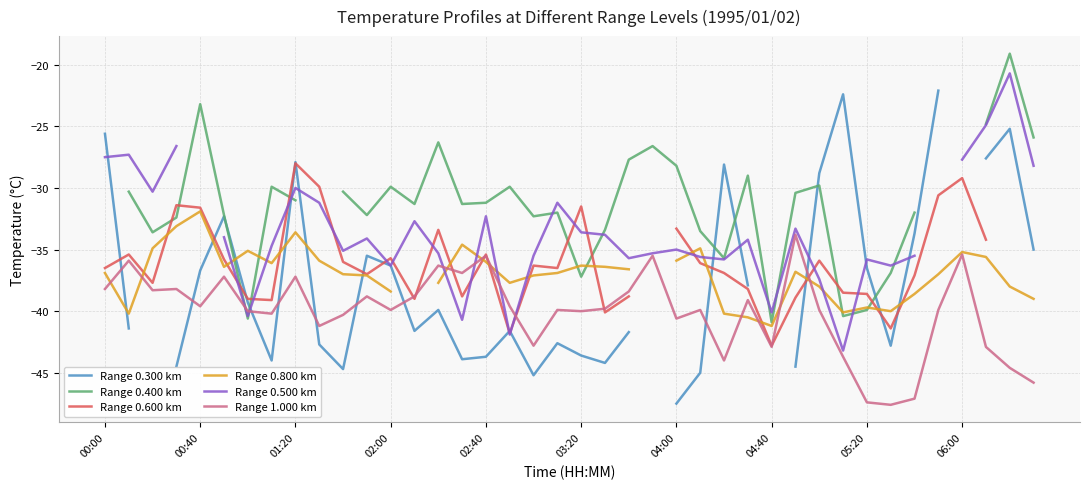

What is the highest value of the Range 1.000 km series?

-33.8